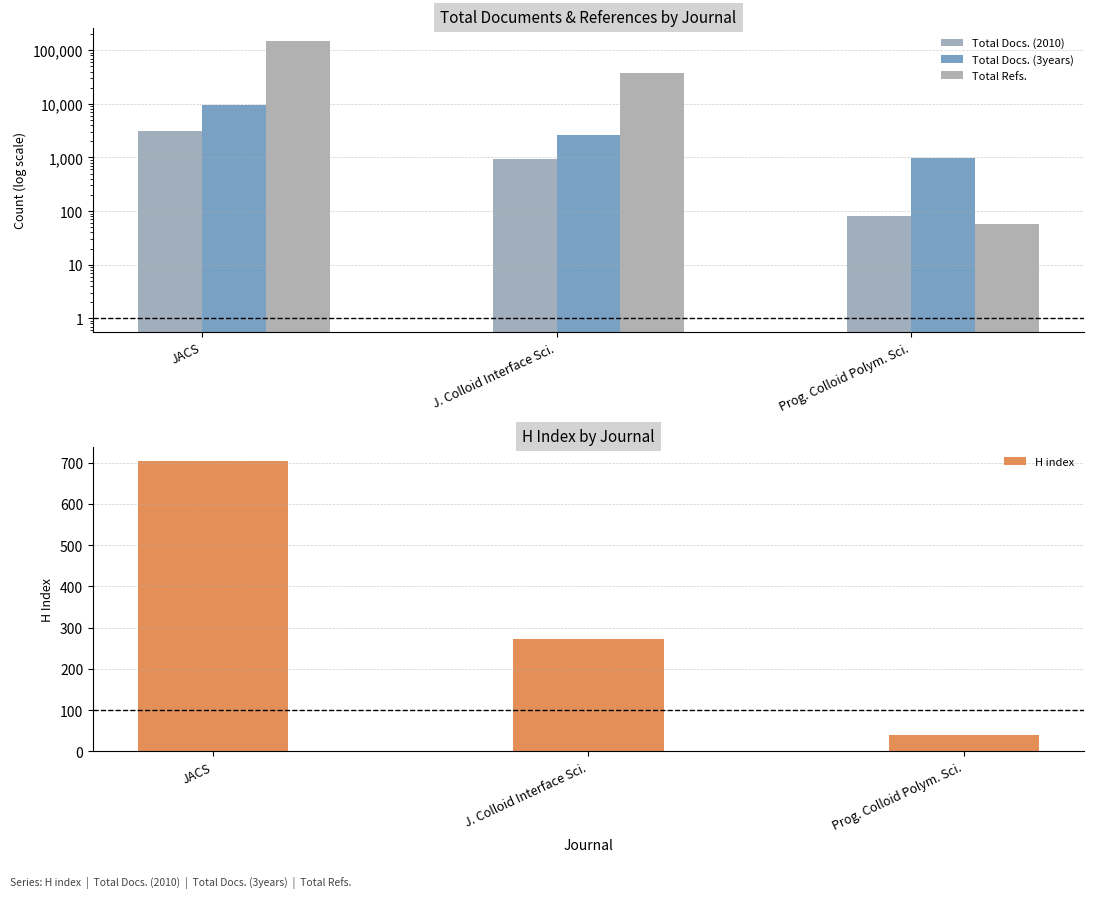

What is the label of the 2nd bar from the left?

J. Colloid Interface Sci.